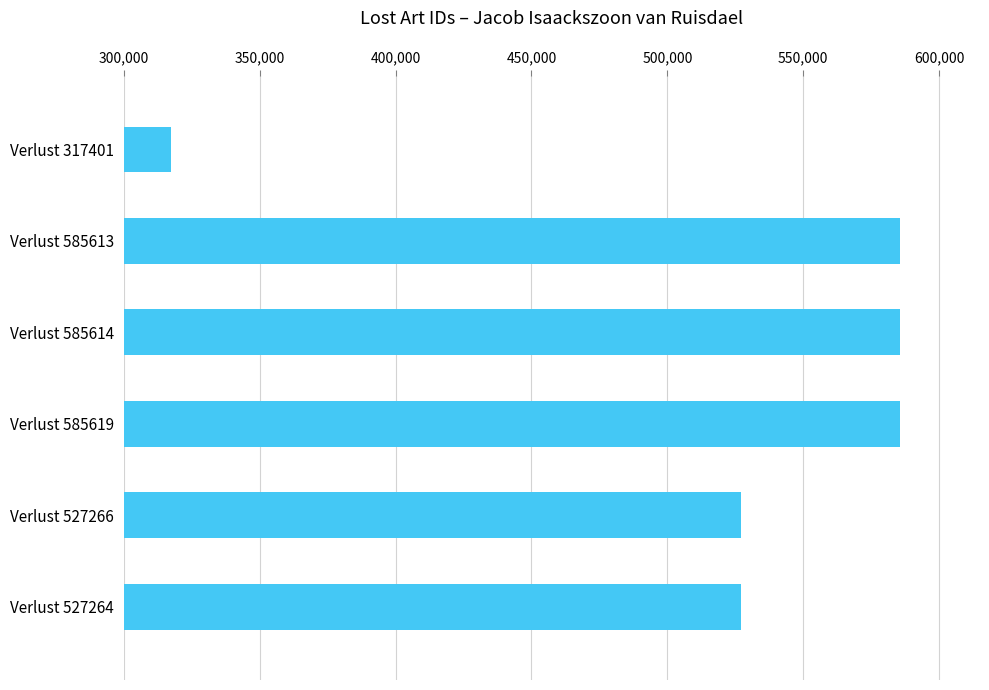

What is the ratio of the value at Verlust 527266 to the value at Verlust 585613?

0.9